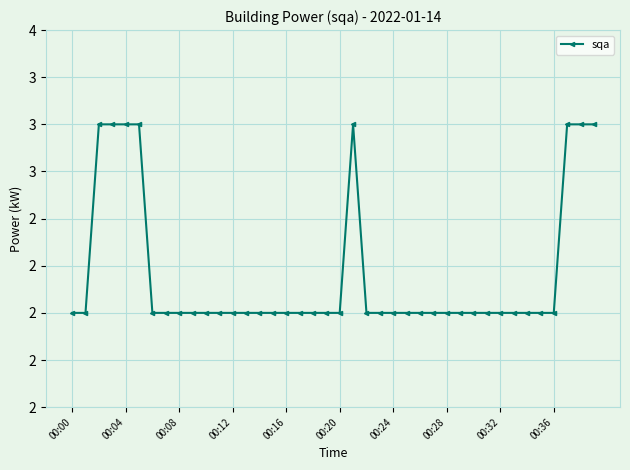

Does the chart have visible grid lines?

Yes